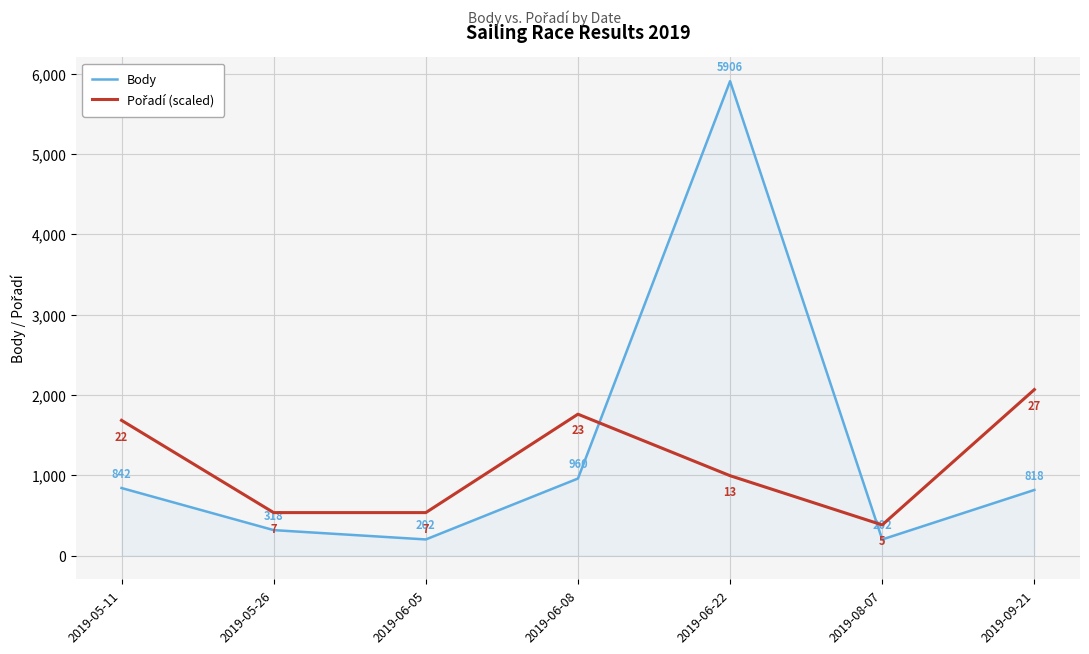

What position from the left is 2019-06-08?

4